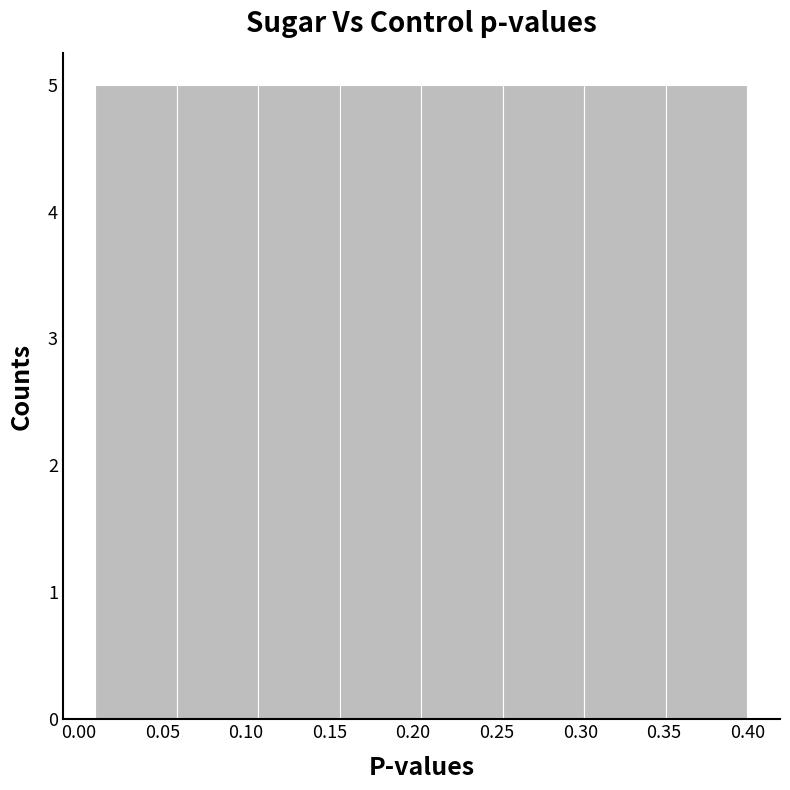

Reading left to right, list every bar in this chart as the range it spans on the x-axis followed by its height. Neither the bar edges nor the heights are printed on the chart, so give them approximately, as read against the axes.

0.010 to 0.060: 5
0.060 to 0.110: 5
0.110 to 0.155: 5
0.155 to 0.205: 5
0.205 to 0.255: 5
0.255 to 0.305: 5
0.305 to 0.350: 5
0.350 to 0.400: 5